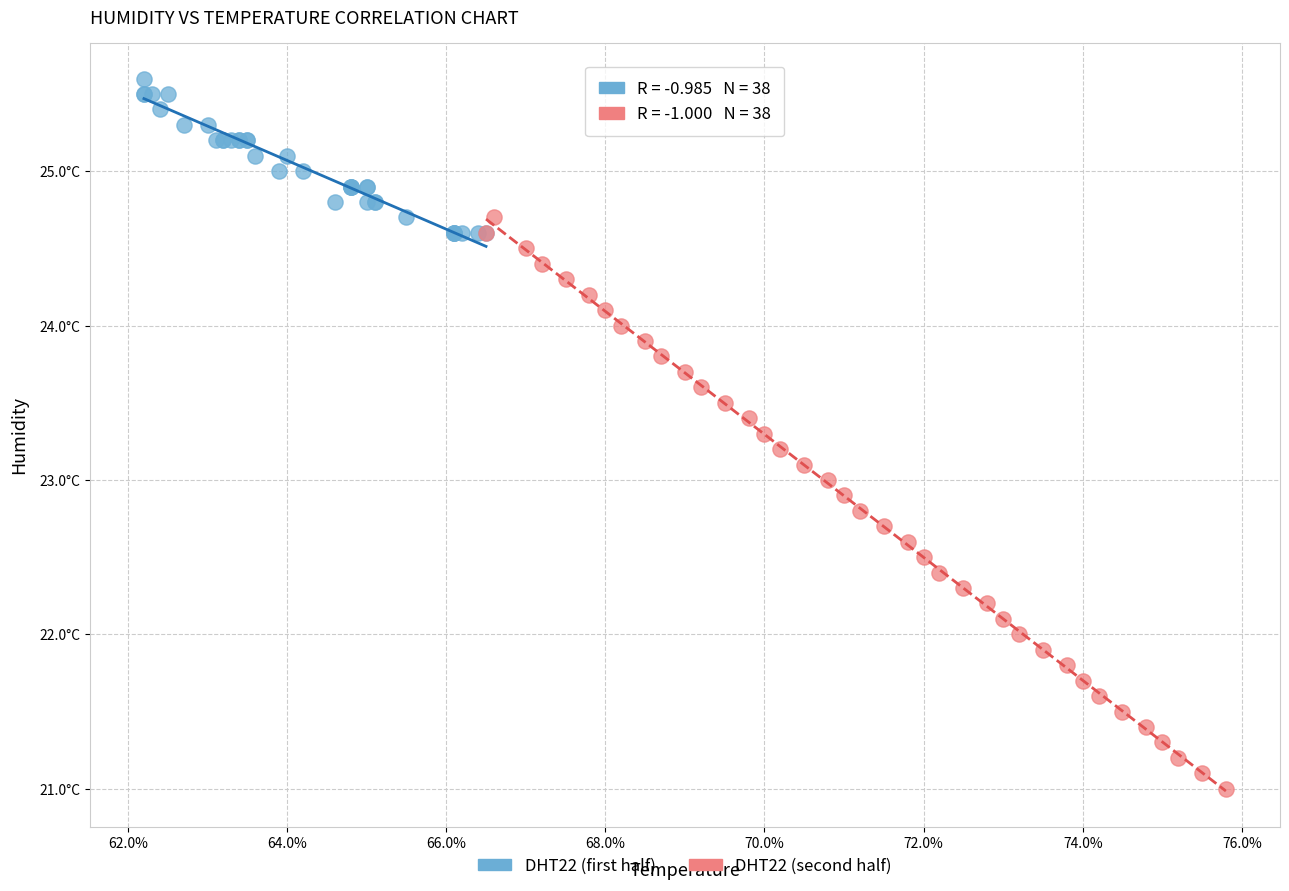

Which series reaches the maximum Y coordinate?

DHT22 (first half)